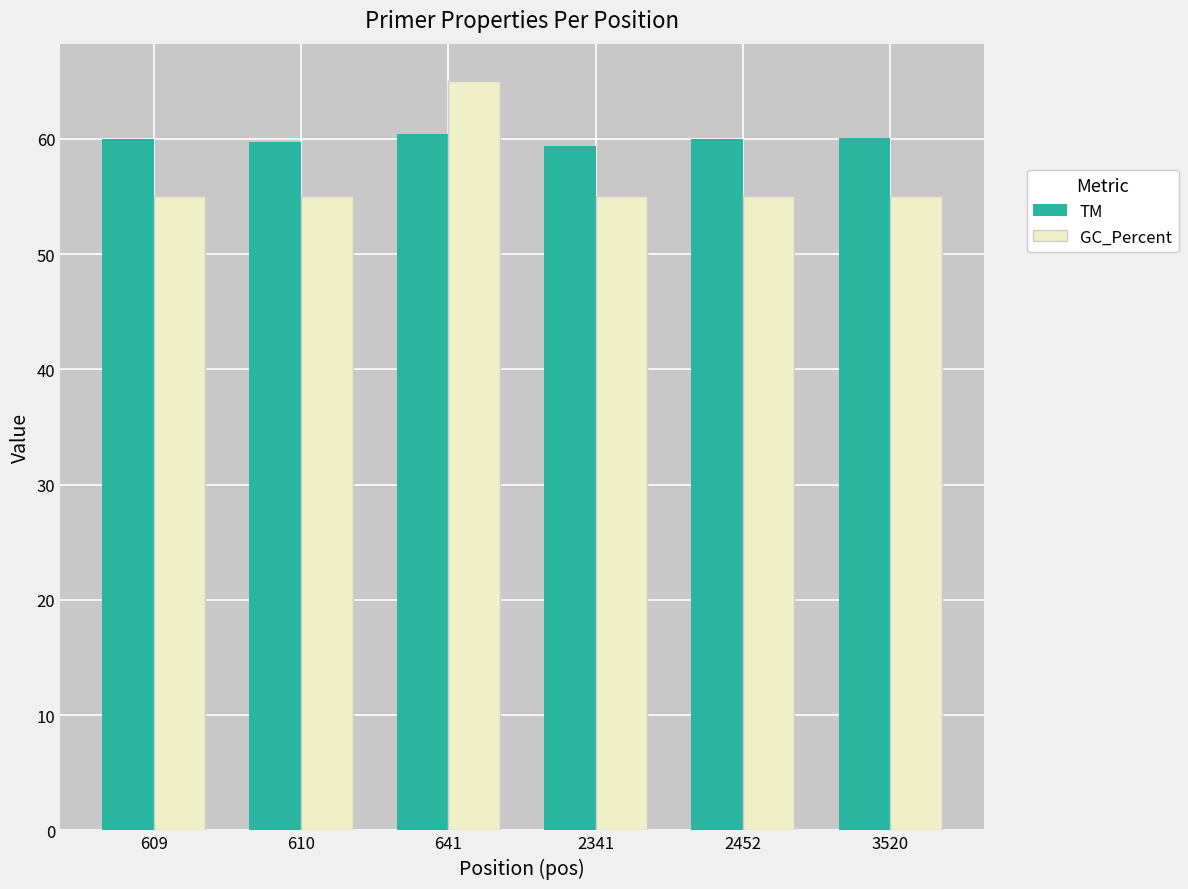

Which series changed the most between 609 and 641?

GC_Percent